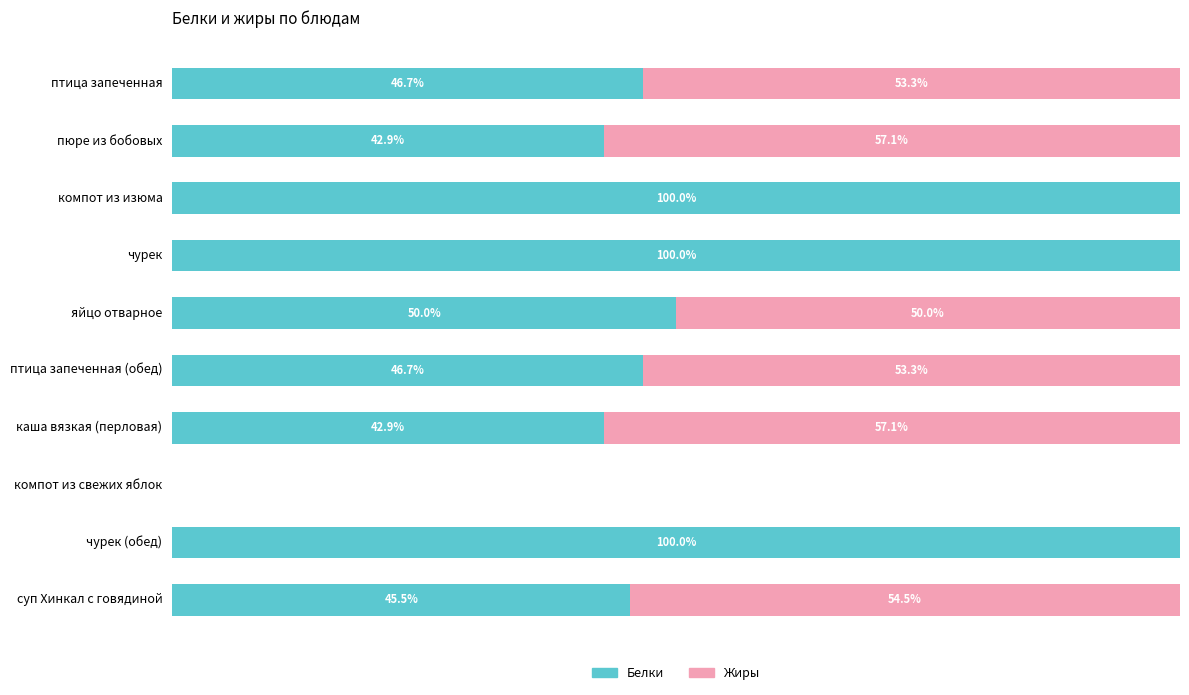

Where is Белки nearest to the value 50?

яйцо отварное